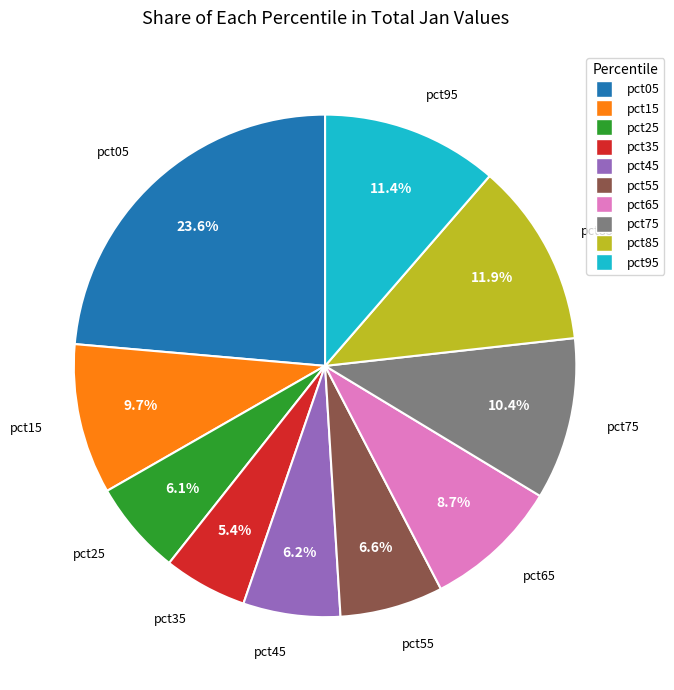

What is the ratio of the value at pct85 to the value at pct05?

0.5